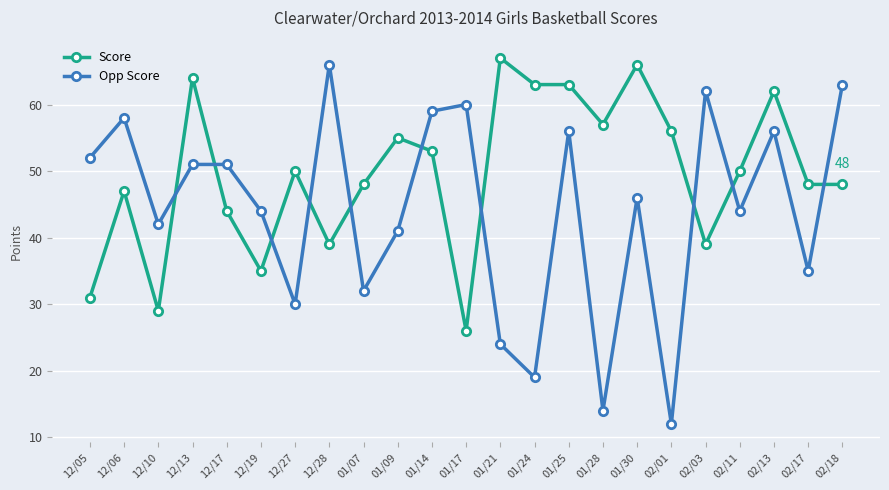

List the series in order of their peak value, highest first.

Score, Opp Score